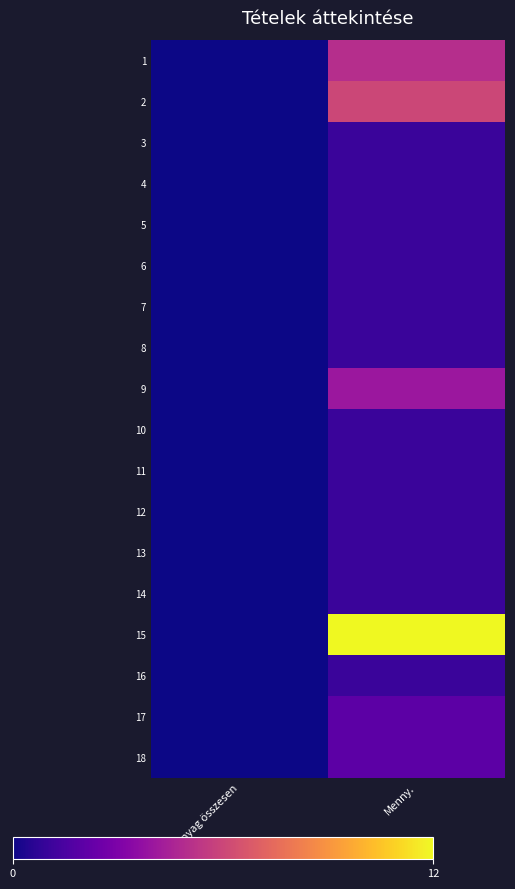

Rank the series at Anyag összesen from lowest to highest value.

1, 2, 3, 4, 5, 6, 7, 8, 9, 10, 11, 12, 13, 14, 15, 16, 17, 18